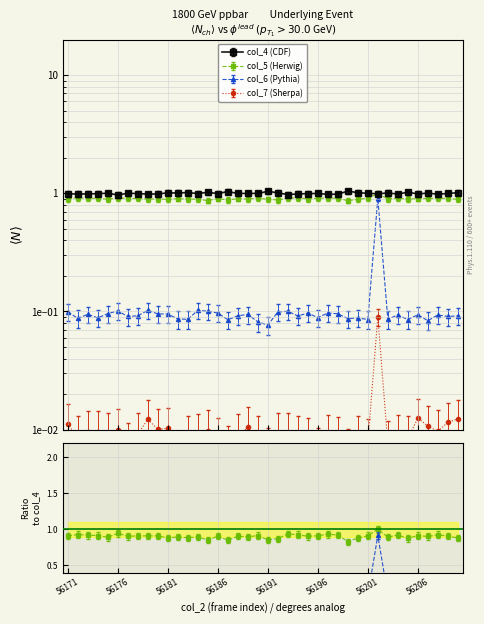

Rank the categories by col_5 value from lowest to highest.

56185, 56199, 56187, 56192, 56191, 56200, 56181, 56210, 56175, 56184, 56205, 56189, 56179, 56183, 56180, 56171, 56203, 56195, 56182, 56186, 56188, 56206, 56207, 56209, 56178, 56177, 56198, 56173, 56196, 56174, 56208, 56204, 56201, 56190, 56193, 56194, 56197, 56176, 56172, 56202